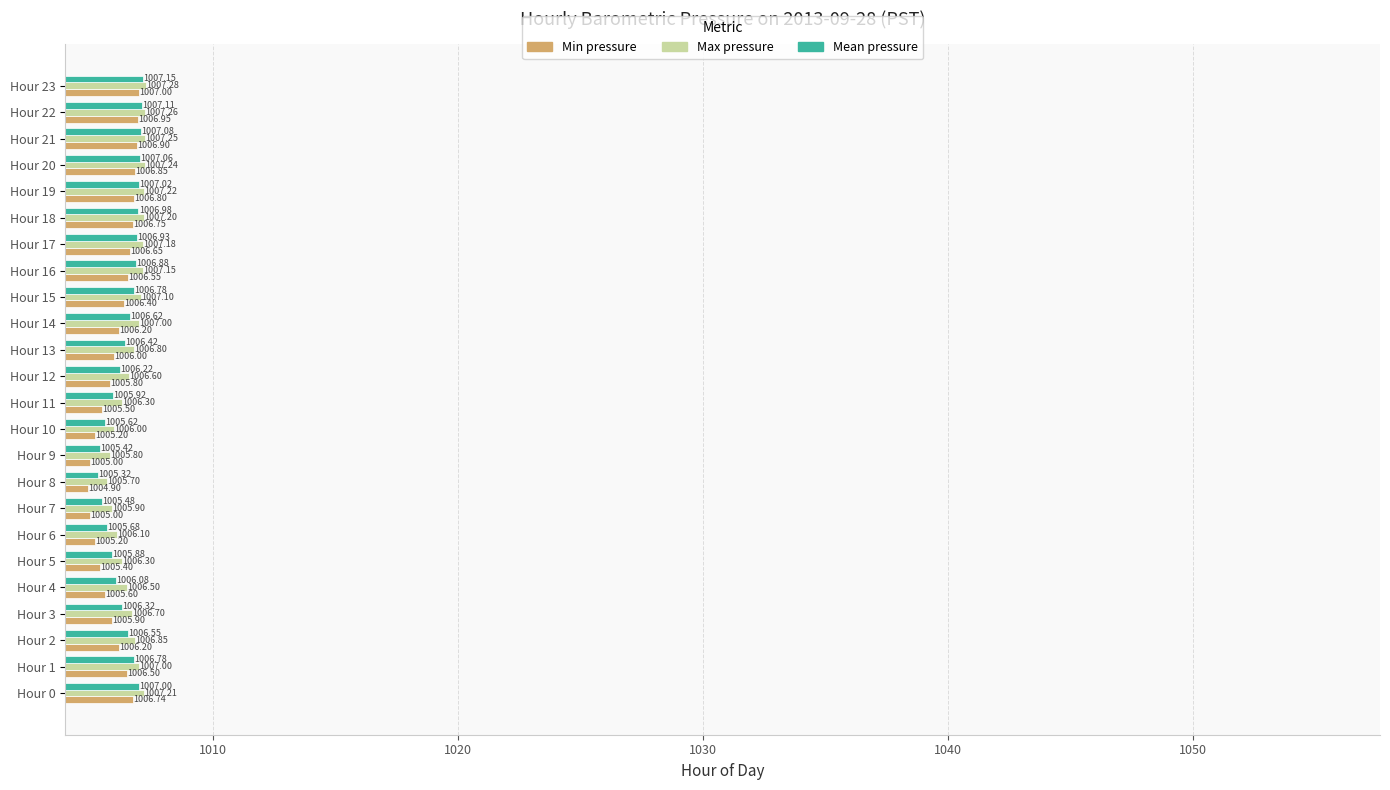

What is the difference between the Min pressure values at Hour 19 and Hour 5?

1.4